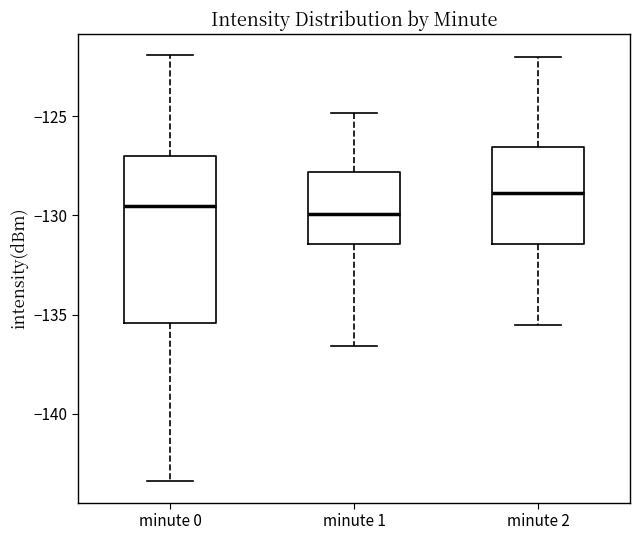

Where does the upper whisker of the box for minute 2 end on the y-axis? The values are not printed on the chart, so give them approximately, as read against the axis.

-122.0